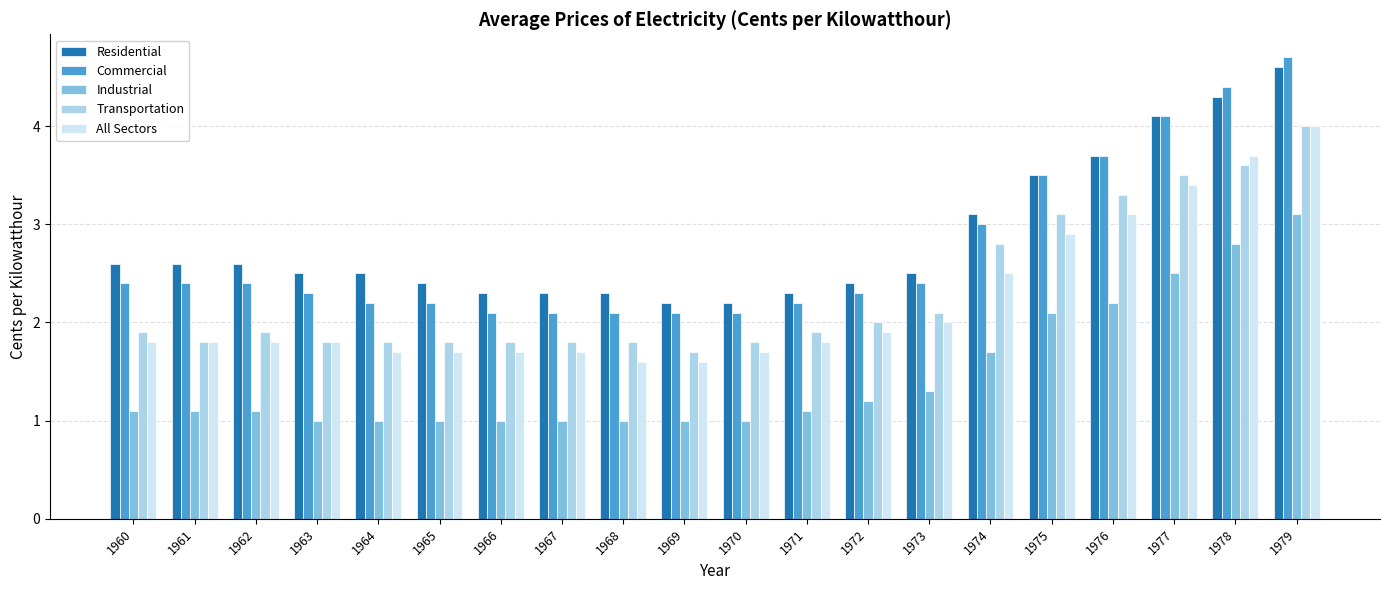

What is the spread (max minus min) of values at 1965?

1.4